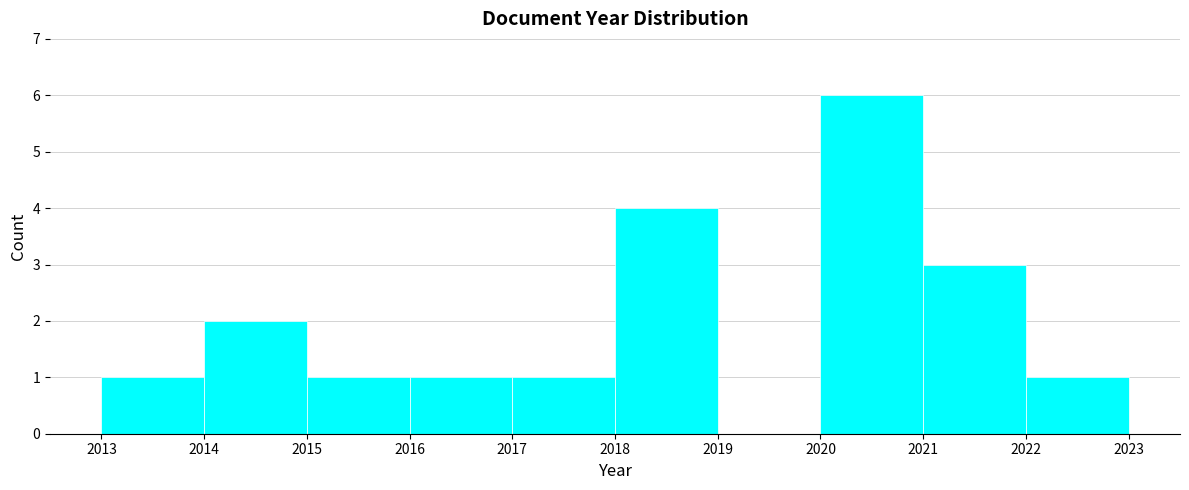

What is the height of the bar covering 2017 to 2018 on the x-axis? The values are not printed on the chart, so give them approximately, as read against the axis.

1